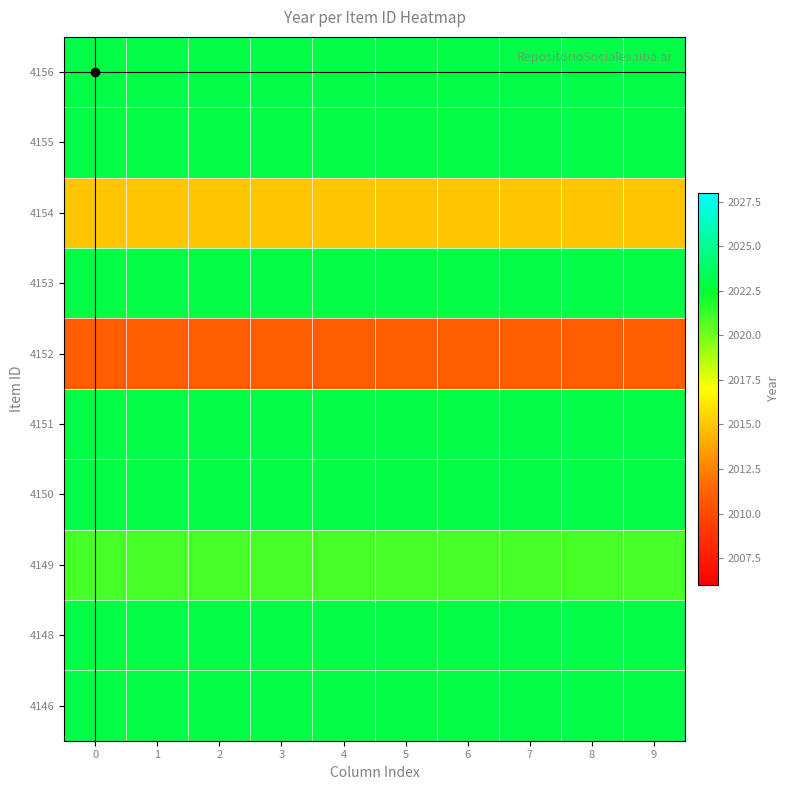

Reading left to right, list all the values displayed in this chart.

4156: 0=2023	1=2023	2=2023	3=2023	4=2023	5=2023	6=2023	7=2023	8=2023	9=2023
4155: 0=2023	1=2023	2=2023	3=2023	4=2023	5=2023	6=2023	7=2023	8=2023	9=2023
4154: 0=2015	1=2015	2=2015	3=2015	4=2015	5=2015	6=2015	7=2015	8=2015	9=2015
4153: 0=2023	1=2023	2=2023	3=2023	4=2023	5=2023	6=2023	7=2023	8=2023	9=2023
4152: 0=2011	1=2011	2=2011	3=2011	4=2011	5=2011	6=2011	7=2011	8=2011	9=2011
4151: 0=2023	1=2023	2=2023	3=2023	4=2023	5=2023	6=2023	7=2023	8=2023	9=2023
4150: 0=2023	1=2023	2=2023	3=2023	4=2023	5=2023	6=2023	7=2023	8=2023	9=2023
4149: 0=2021	1=2021	2=2021	3=2021	4=2021	5=2021	6=2021	7=2021	8=2021	9=2021
4148: 0=2023	1=2023	2=2023	3=2023	4=2023	5=2023	6=2023	7=2023	8=2023	9=2023
4146: 0=2023	1=2023	2=2023	3=2023	4=2023	5=2023	6=2023	7=2023	8=2023	9=2023